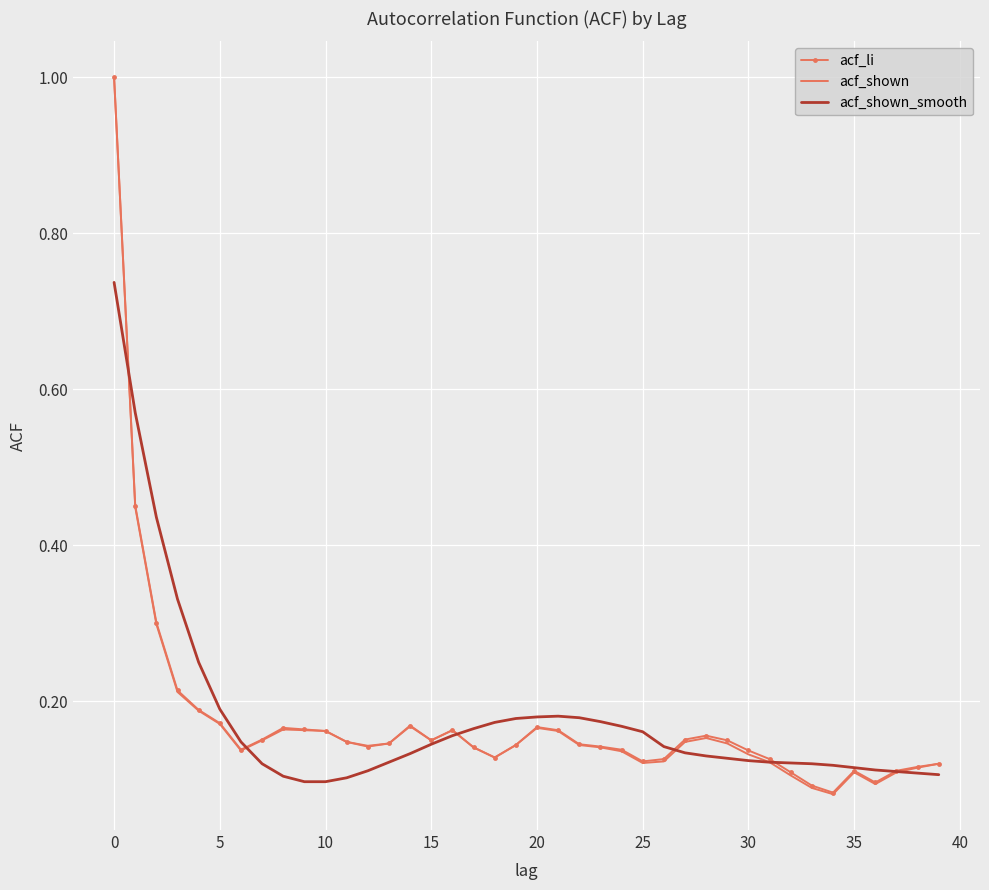

What is the difference between the maximum and minimum values in the acf_shown series?

0.9